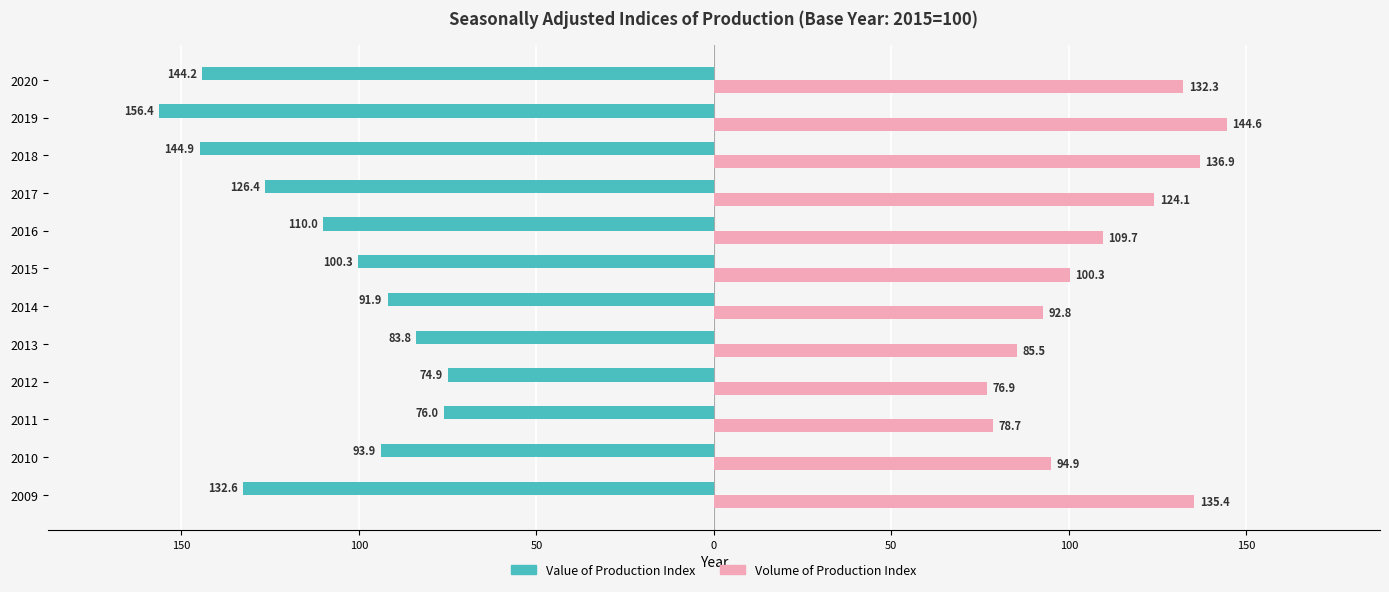

What are all the series names shown in the legend?

Value of Production Index, Volume of Production Index